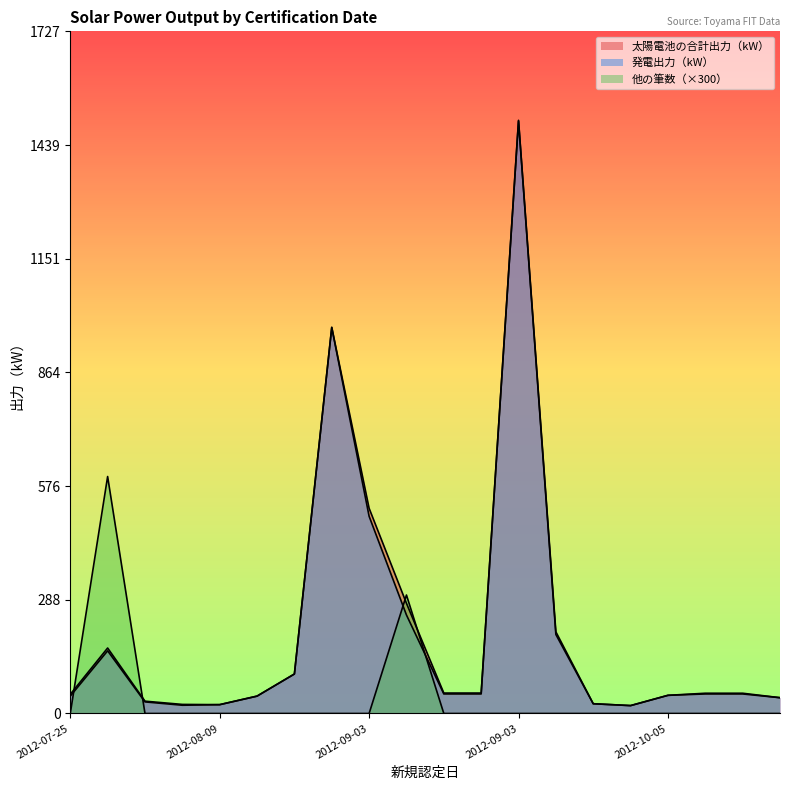

Does the chart have visible grid lines?

No